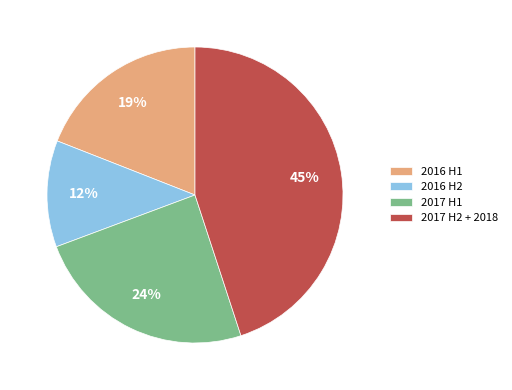

Which slice is the smallest?

2016 H2